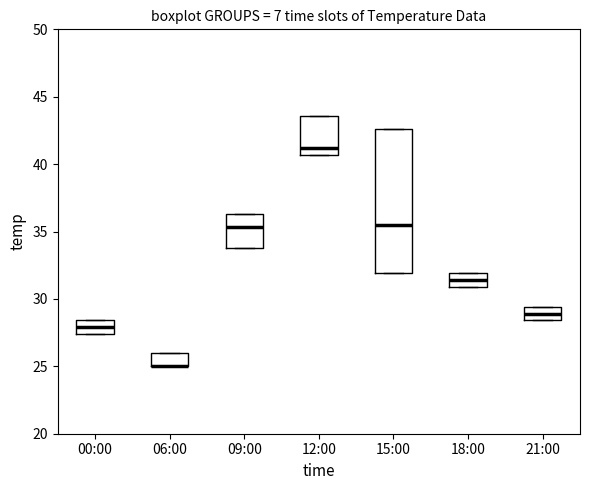

Reading left to right, transcribe this box plot: for each box, give where its median line is, the range the box spans, and where its two whiskers end, as read against the y-axis. The values are not printed on the chart, so give them approximately, as read against the axis.

00:00: median 28.0, box 27.5 to 28.5, whiskers 27.5 to 28.5
06:00: median 25.0 (drawn on the box's lower edge), box 25.0 to 26.0, whiskers 25.0 to 26.0
09:00: median 35.5, box 34.0 to 36.5, whiskers 34.0 to 36.5
12:00: median 41.0, box 40.5 to 43.5, whiskers 40.5 to 43.5
15:00: median 35.5, box 32.0 to 42.5, whiskers 32.0 to 42.5
18:00: median 31.5, box 31.0 to 32.0, whiskers 31.0 to 32.0
21:00: median 29.0, box 28.5 to 29.5, whiskers 28.5 to 29.5